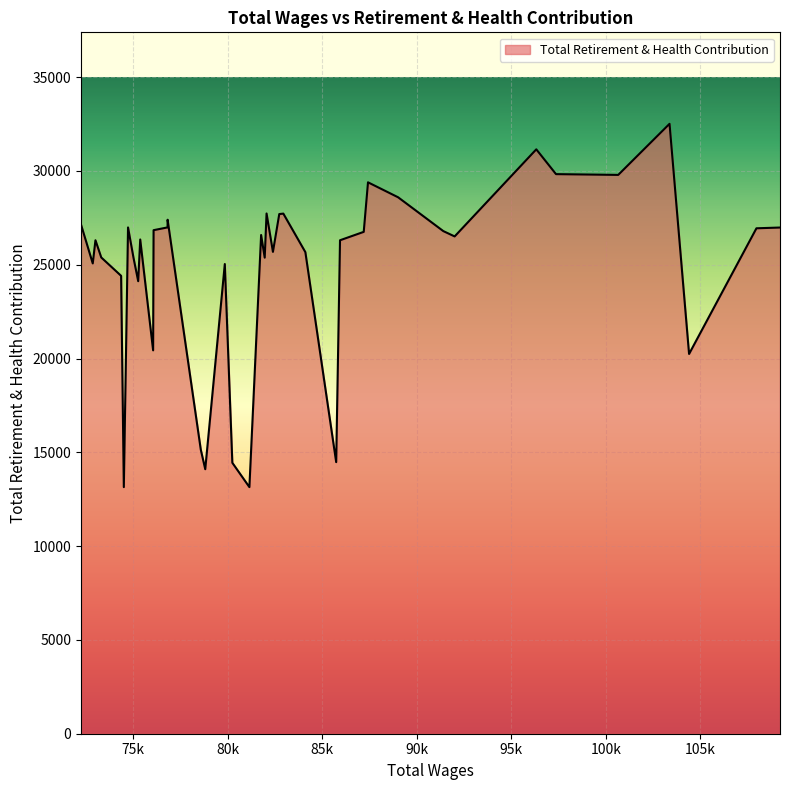

What is the maximum value shown in the chart?

32510